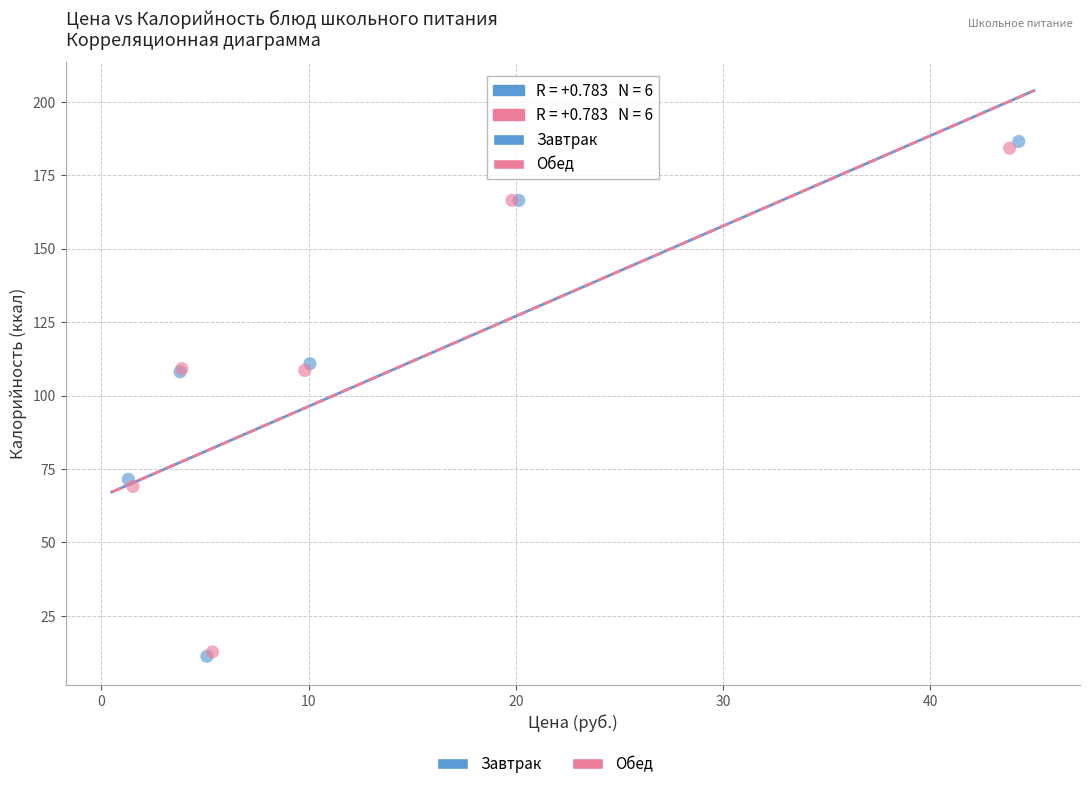

Which series has the largest Y range (max minus min)?

Завтрак